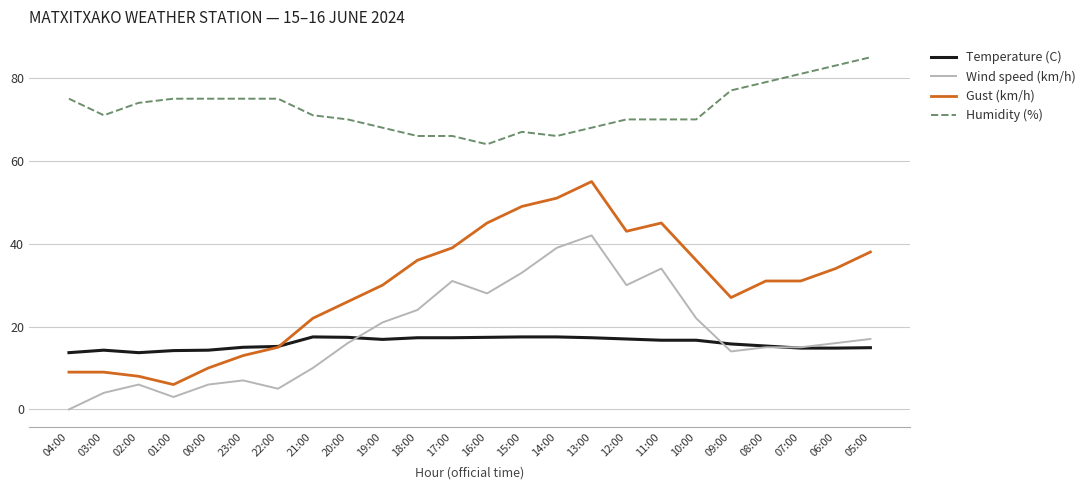

Between 01:00 and 14:00, which series saw the biggest shift?

Gust (km/h)